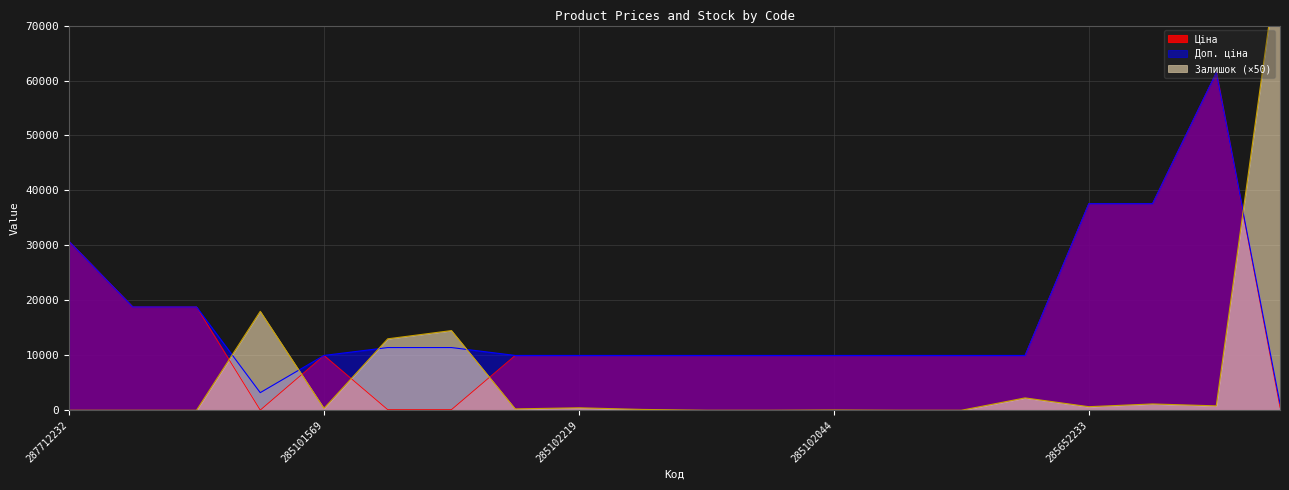

What is the label of the 15th point from the right?

247132181